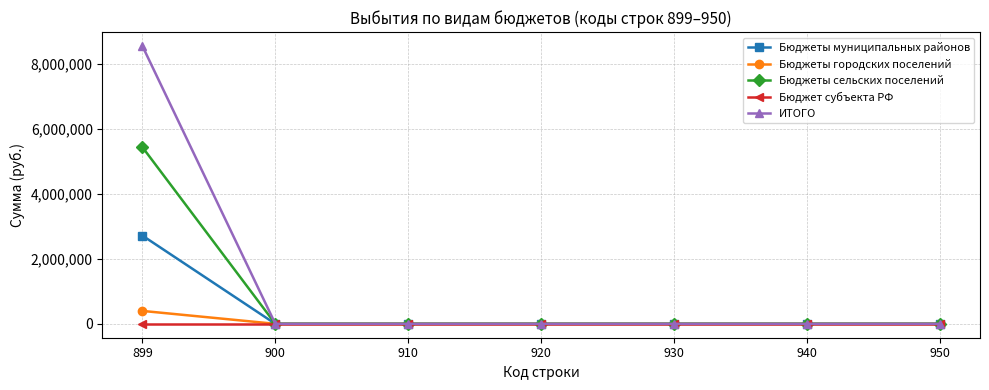

Is the value of Бюджеты городских поселений at 920 greater than the value of Бюджеты сельских поселений at 899?

No